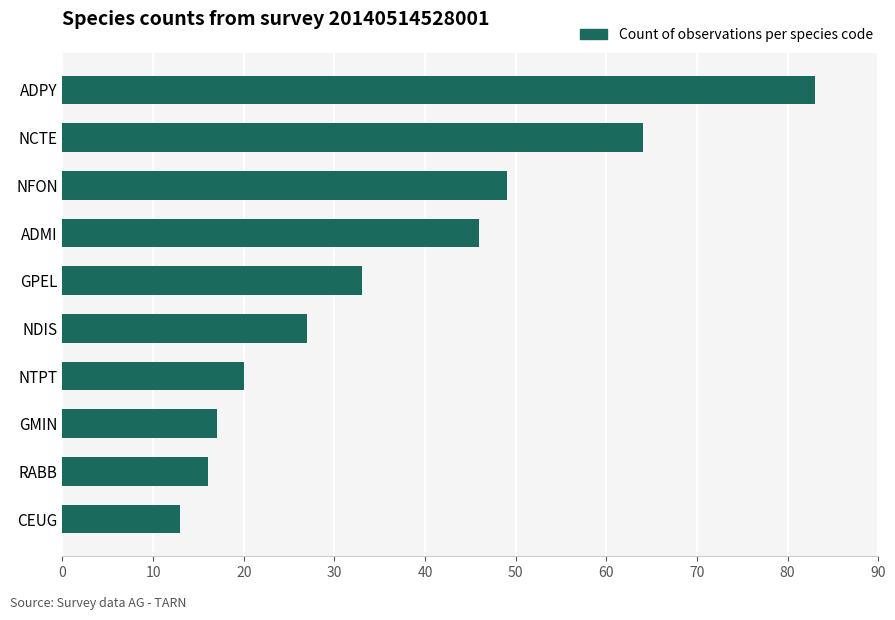

What is the difference between the maximum and minimum values?

70